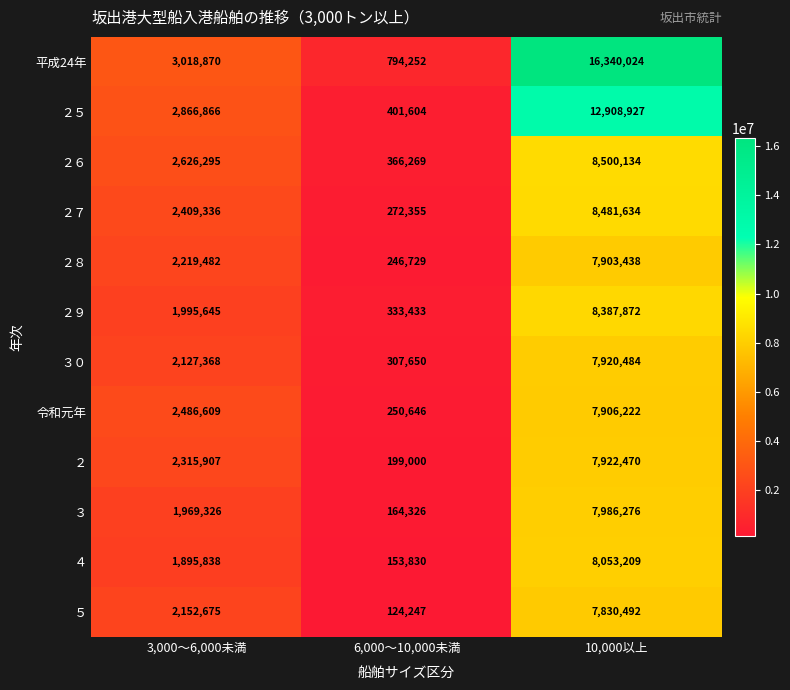

Count the number of categories in the chart.

3